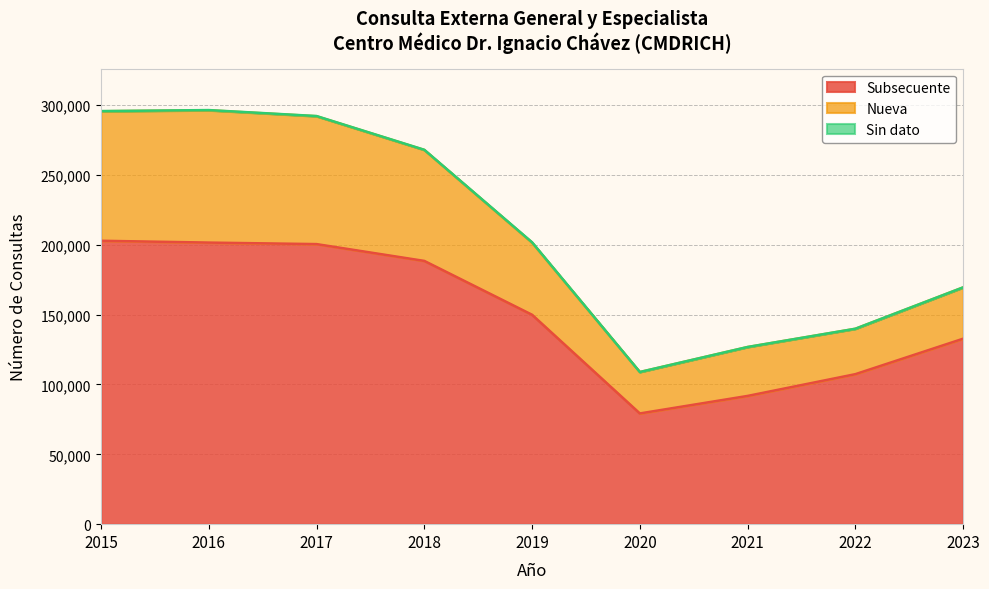

The value of Subsecuente at 2021 is 91785. True or false?

True